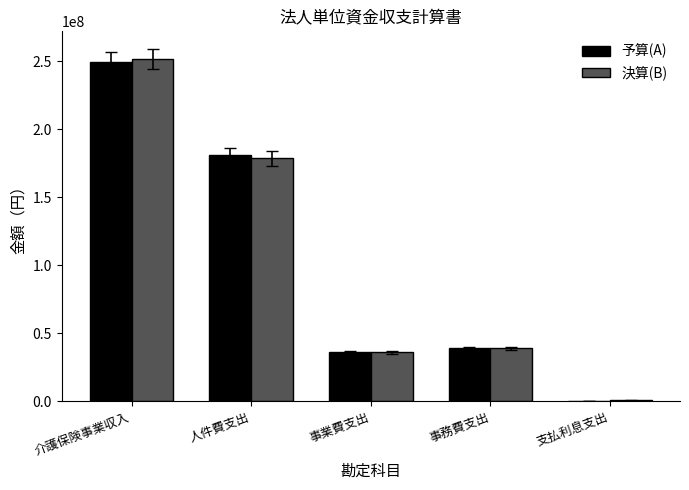

At which label is 決算(B) closest to 126038300?

人件費支出